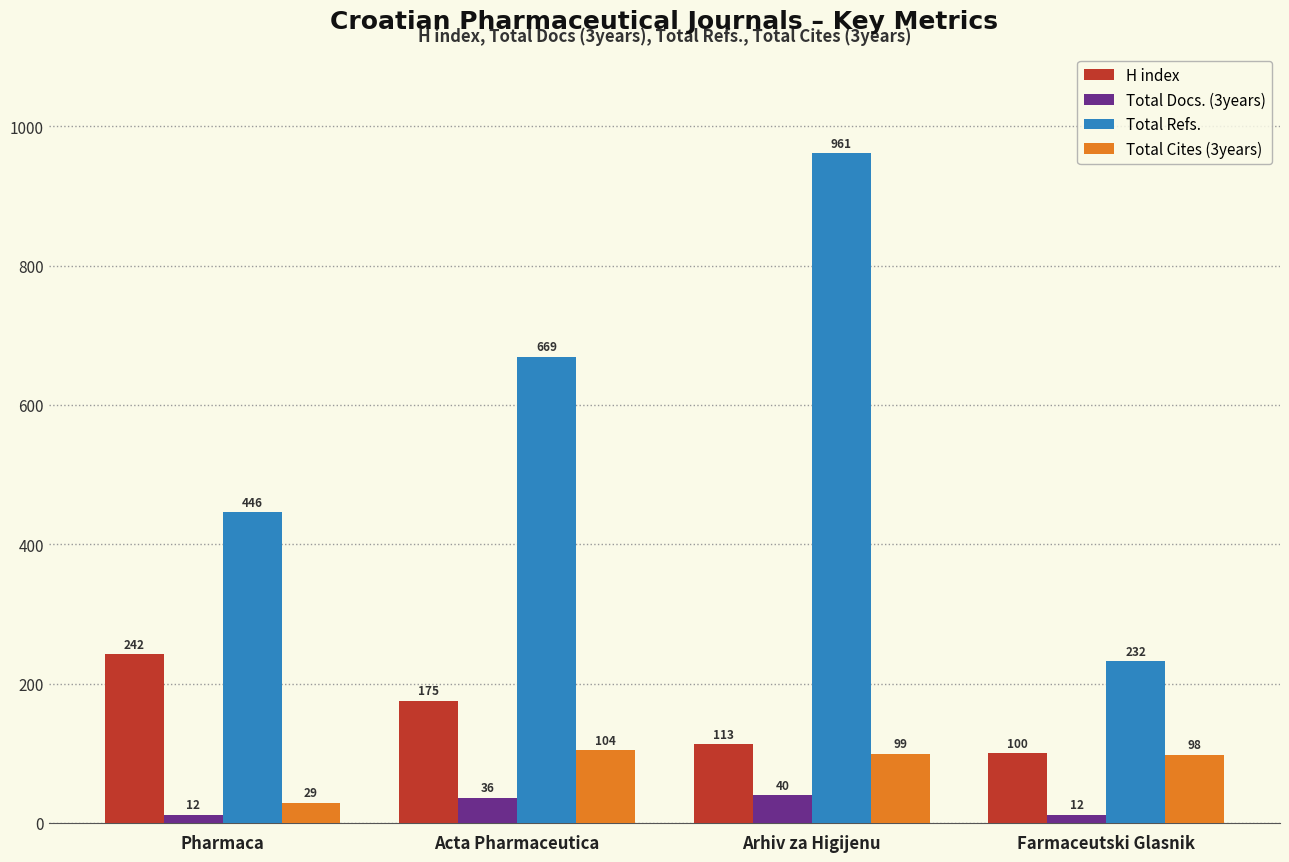

What is the sum of the H index values at Pharmaca and Acta Pharmaceutica?

417